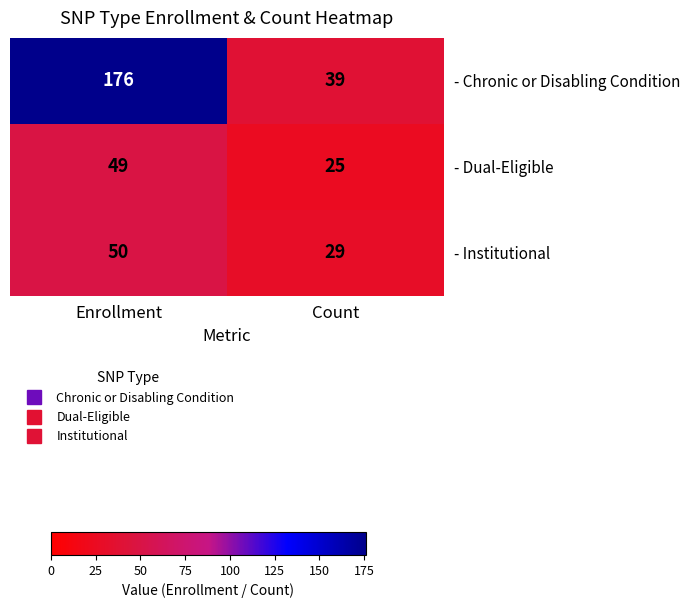

What is the total value across all series at Enrollment?

275